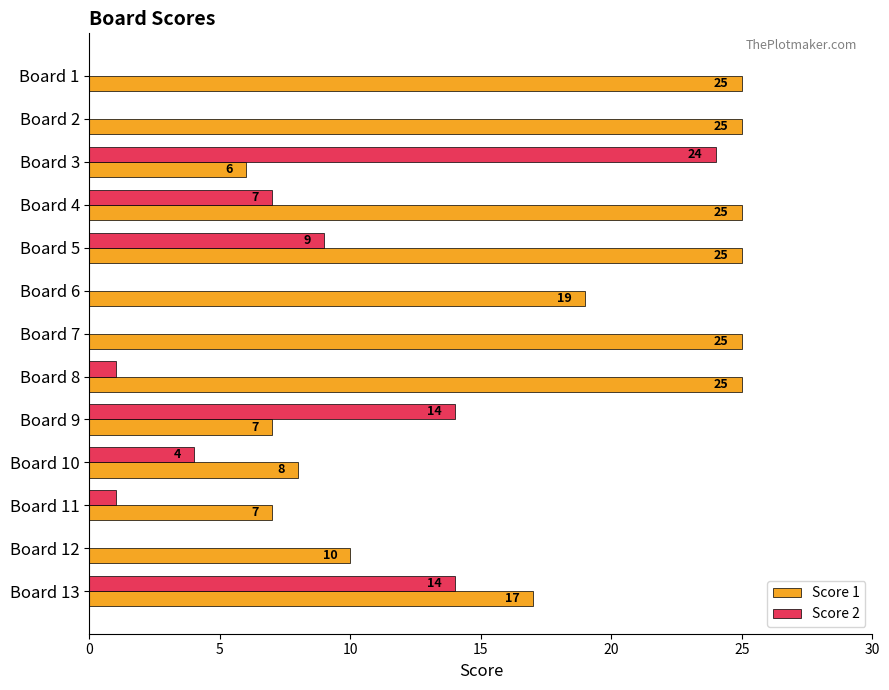

Which series has the widest spread of values?

Score 2